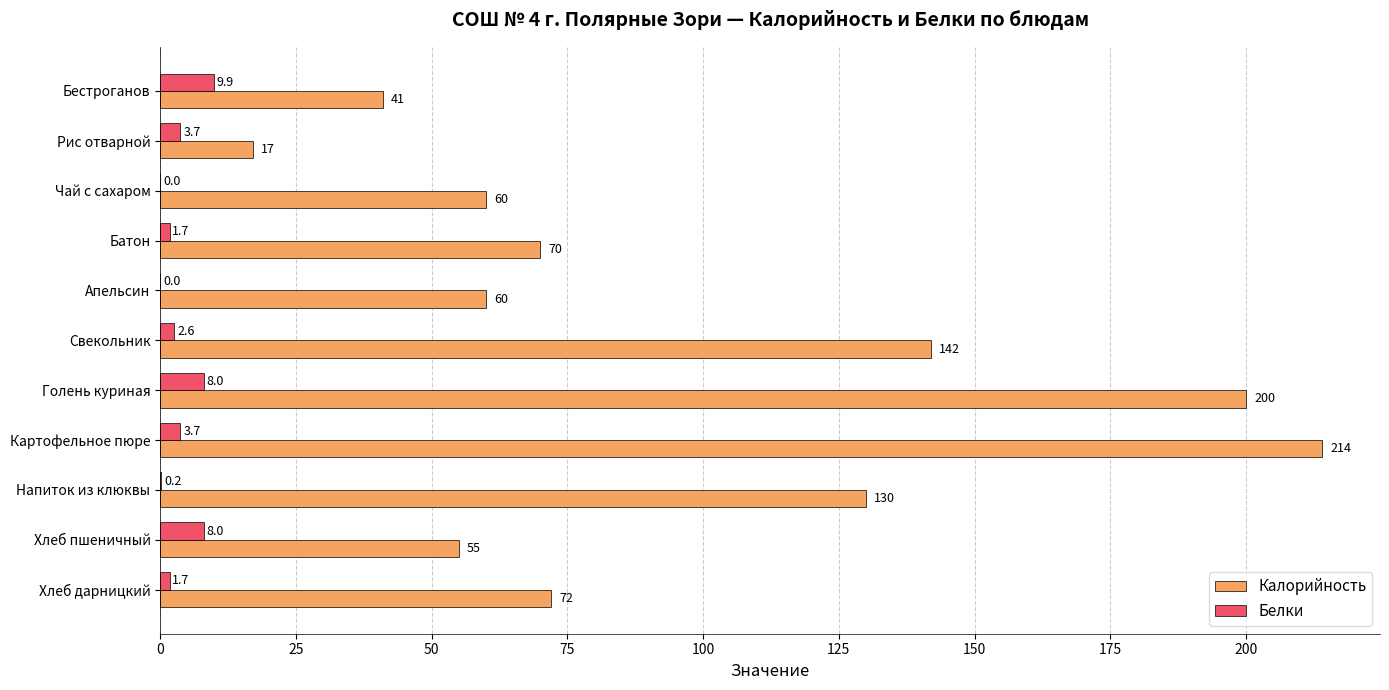

Which series has the largest total across all categories?

Калорийность